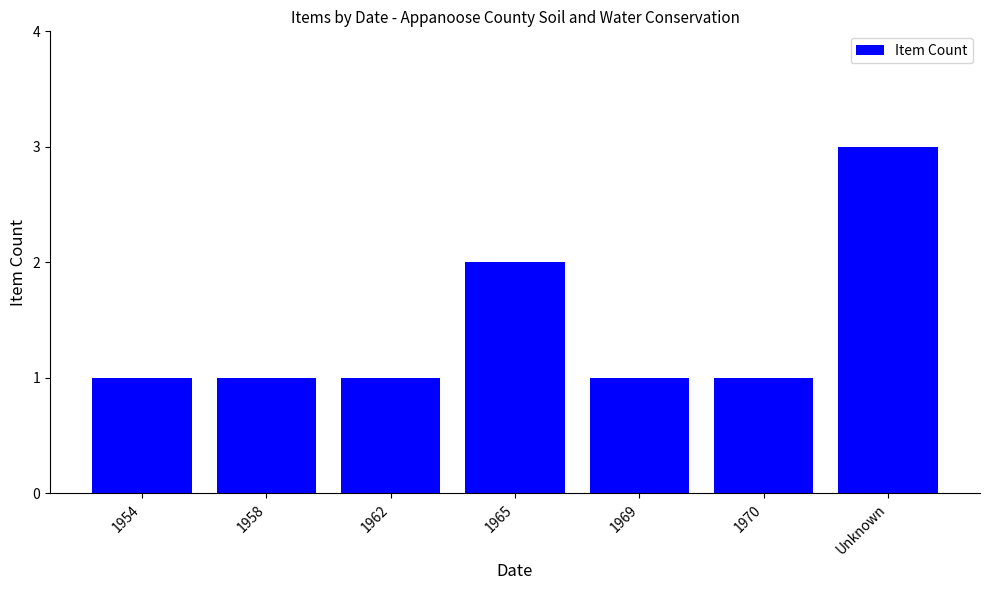

What is the label of the 5th bar from the right?

1962